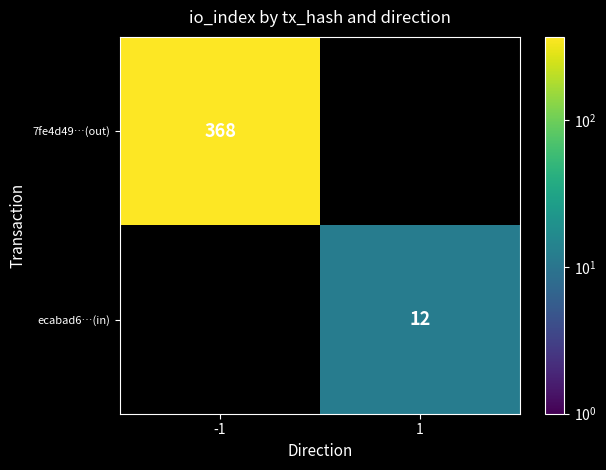

The value of ecabad6…(in) at 1 is 16. True or false?

False